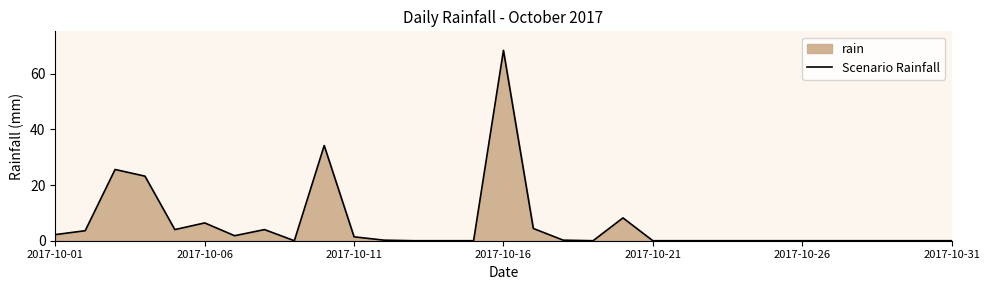

What is the difference between the maximum and minimum values?

68.4